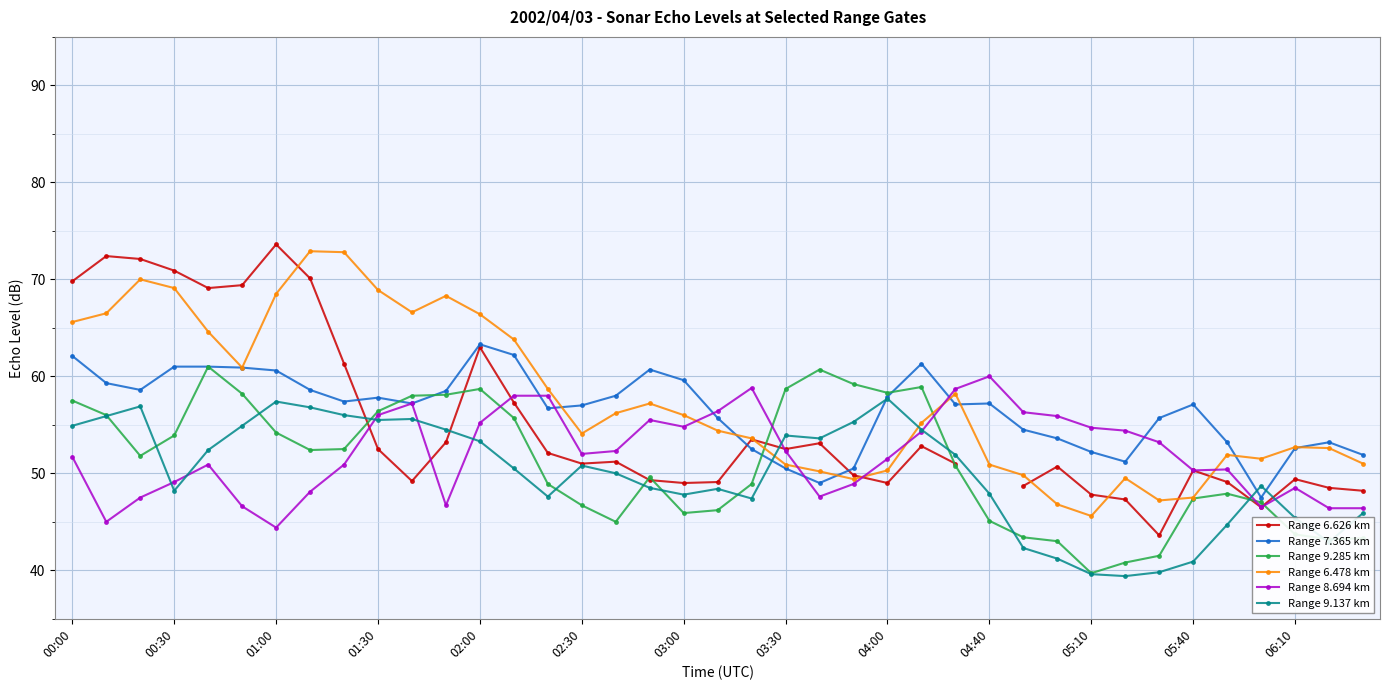

What are all the series names shown in the legend?

Range 6.626 km, Range 7.365 km, Range 9.285 km, Range 6.478 km, Range 8.694 km, Range 9.137 km